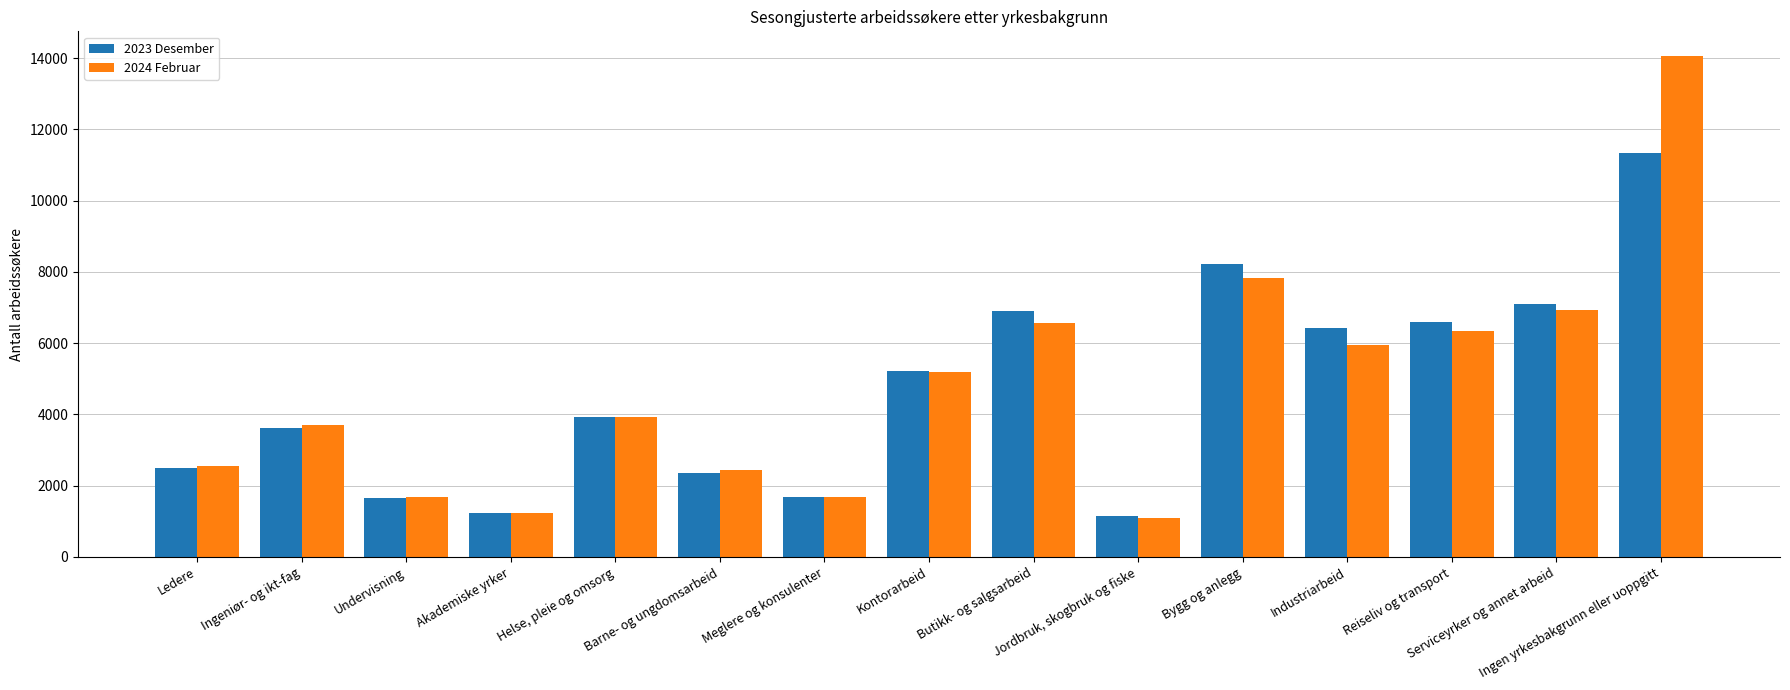

Which series has the widest spread of values?

2024 Februar